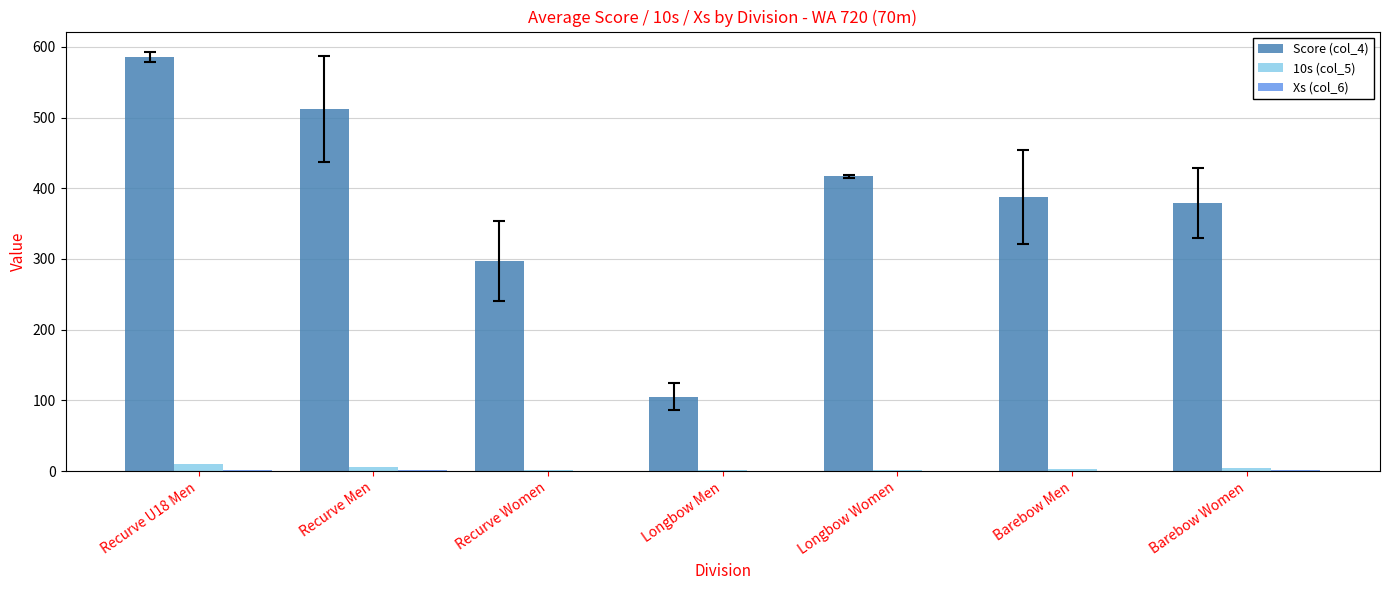

Which series has the largest total across all categories?

Score (col_4)